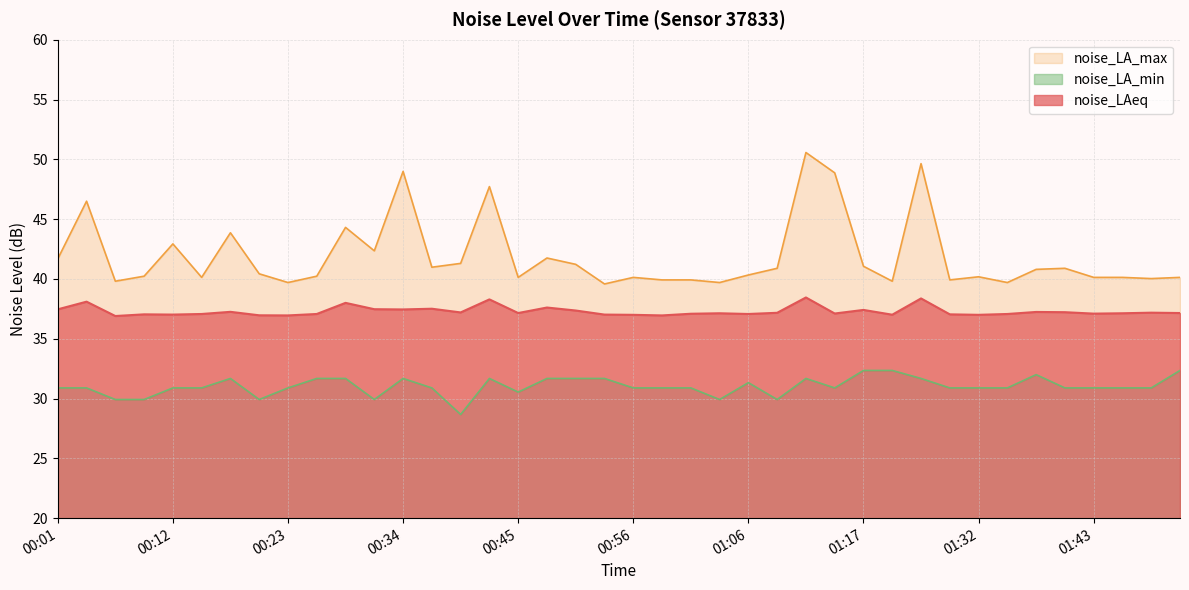

Reading right to left, list all the values displayed in this chart.

noise_LAeq: 37.1	37.2	37.1	37.1	37.2	37.2	37.1	37.0	37.0	38.4	37.0	37.4	37.1	38.5	37.2	37.1	37.1	37.1	37.0	37.0	37.0	37.4	37.6	37.1	38.3	37.2	37.5	37.5	37.5	38.0	37.1	37.0	37.0	37.2	37.1	37.0	37.0	36.9	38.1	37.5
noise_LA_max: 40.1	40.0	40.1	40.1	40.9	40.8	39.7	40.2	39.9	49.6	39.8	41.1	48.9	50.6	40.9	40.3	39.7	39.9	39.9	40.1	39.6	41.2	41.8	40.1	47.7	41.3	41.0	49.0	42.4	44.3	40.2	39.7	40.4	43.9	40.1	42.9	40.2	39.8	46.5	41.7
noise_LA_min: 32.4	30.9	30.9	30.9	30.9	32.0	30.9	30.9	30.9	31.7	32.4	32.4	30.9	31.7	29.9	31.3	29.9	30.9	30.9	30.9	31.7	31.7	31.7	30.5	31.7	28.7	30.9	31.7	29.9	31.7	31.7	30.9	29.9	31.7	30.9	30.9	29.9	29.9	30.9	30.9